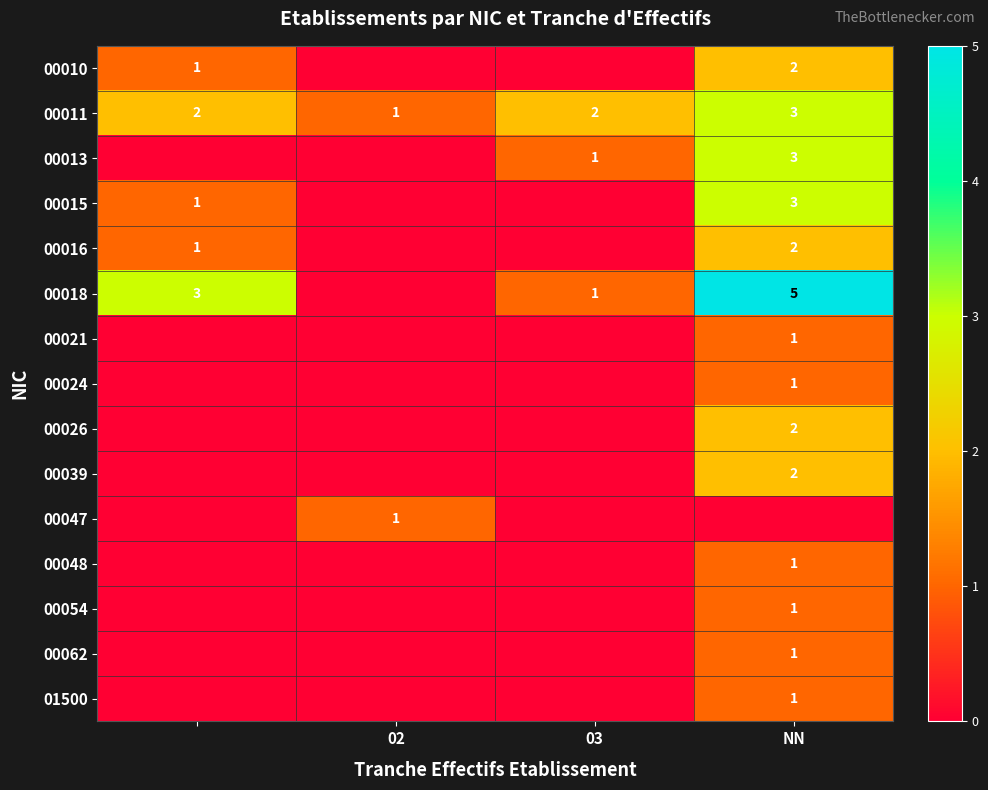

What is the difference between the second highest and minimum values in the 00011 series?

1